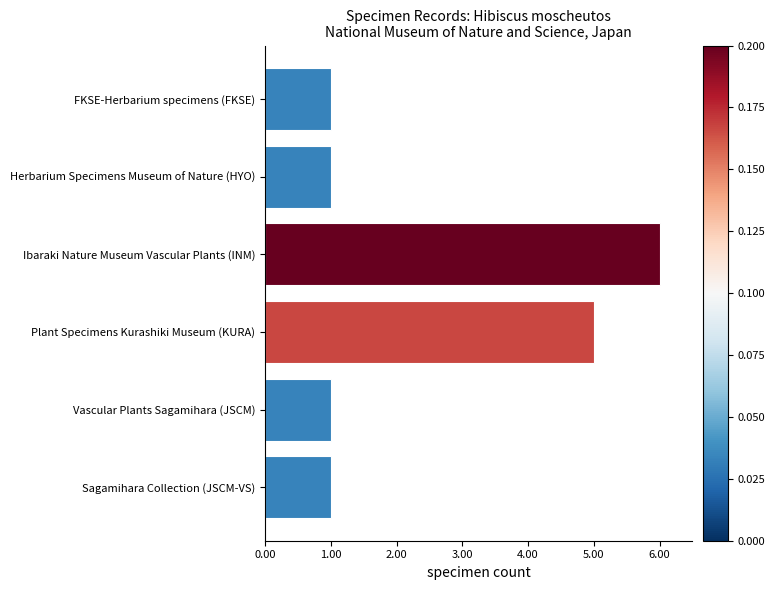

The chart shows a value of 2 at Sagamihara Collection (JSCM-VS). True or false?

False